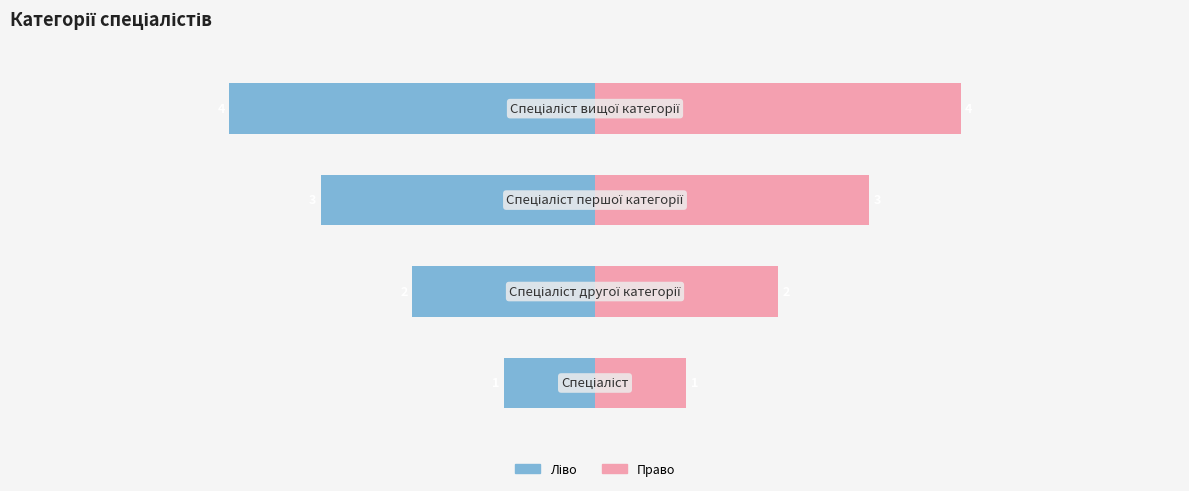

Are the bars grouped side by side (vs. stacked)?

Yes